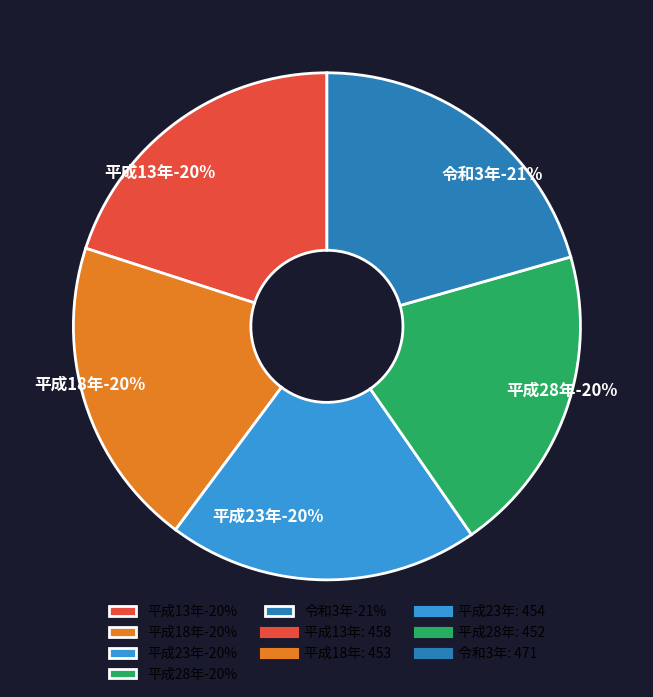

Is it true that 平成18年 is 20% of the pie?

True